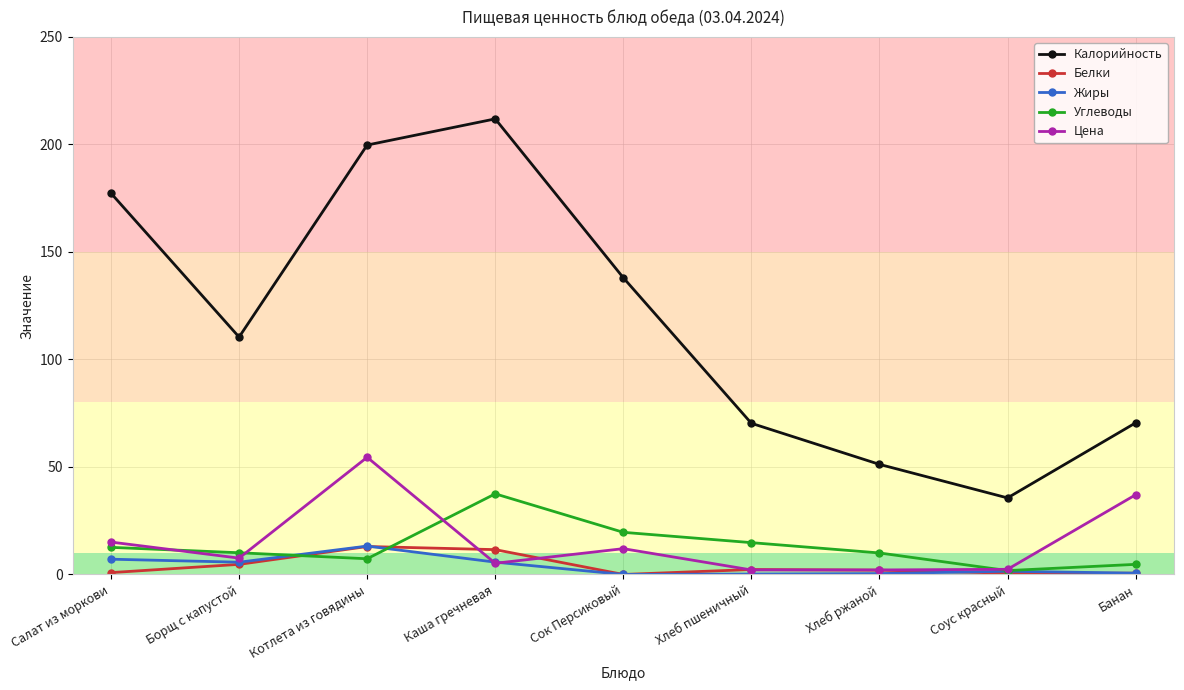

What is the value of the Углеводы point at the 8th from the left?

1.8